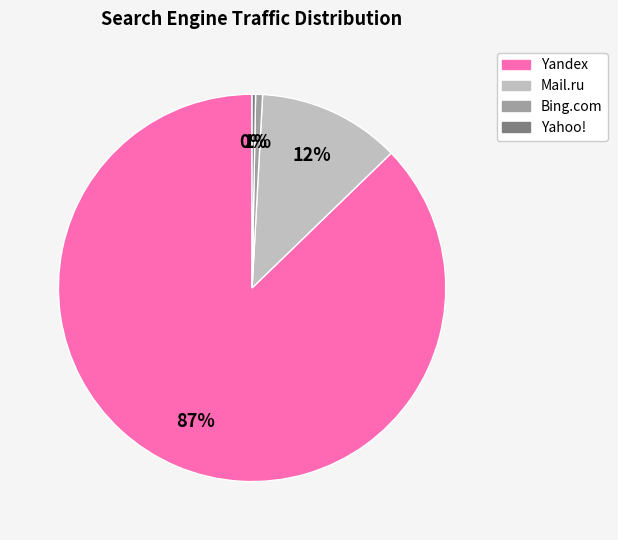

Is Yandex the majority of the pie?

Yes